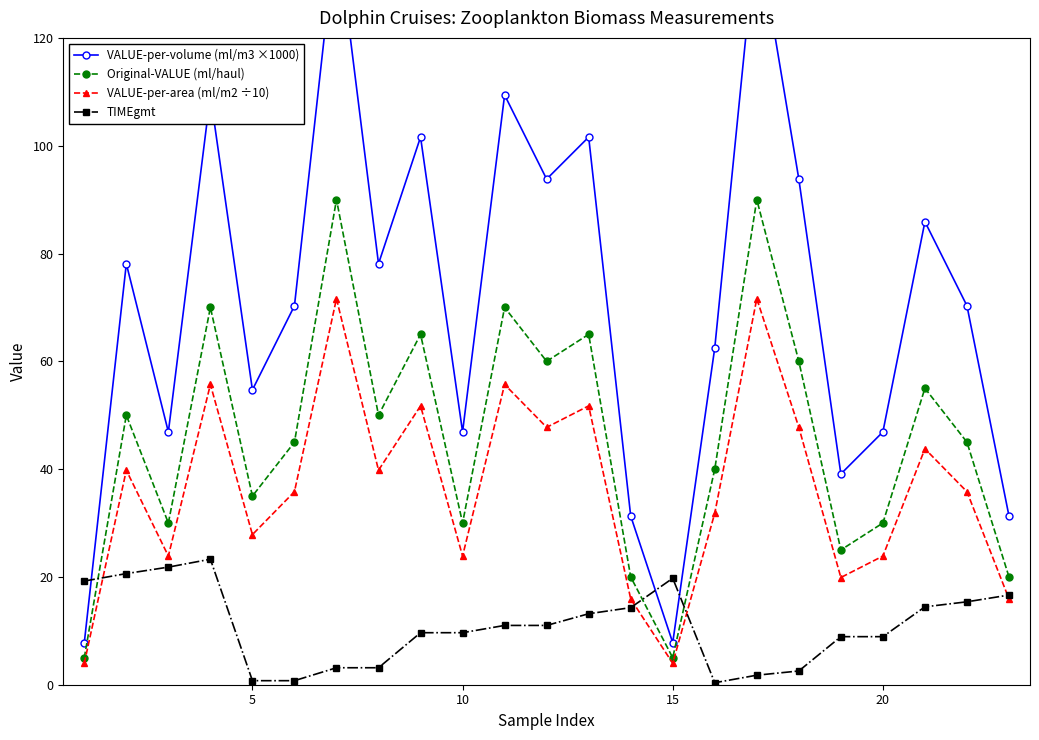

What is the minimum value for Original-VALUE (ml/haul)?

5.0